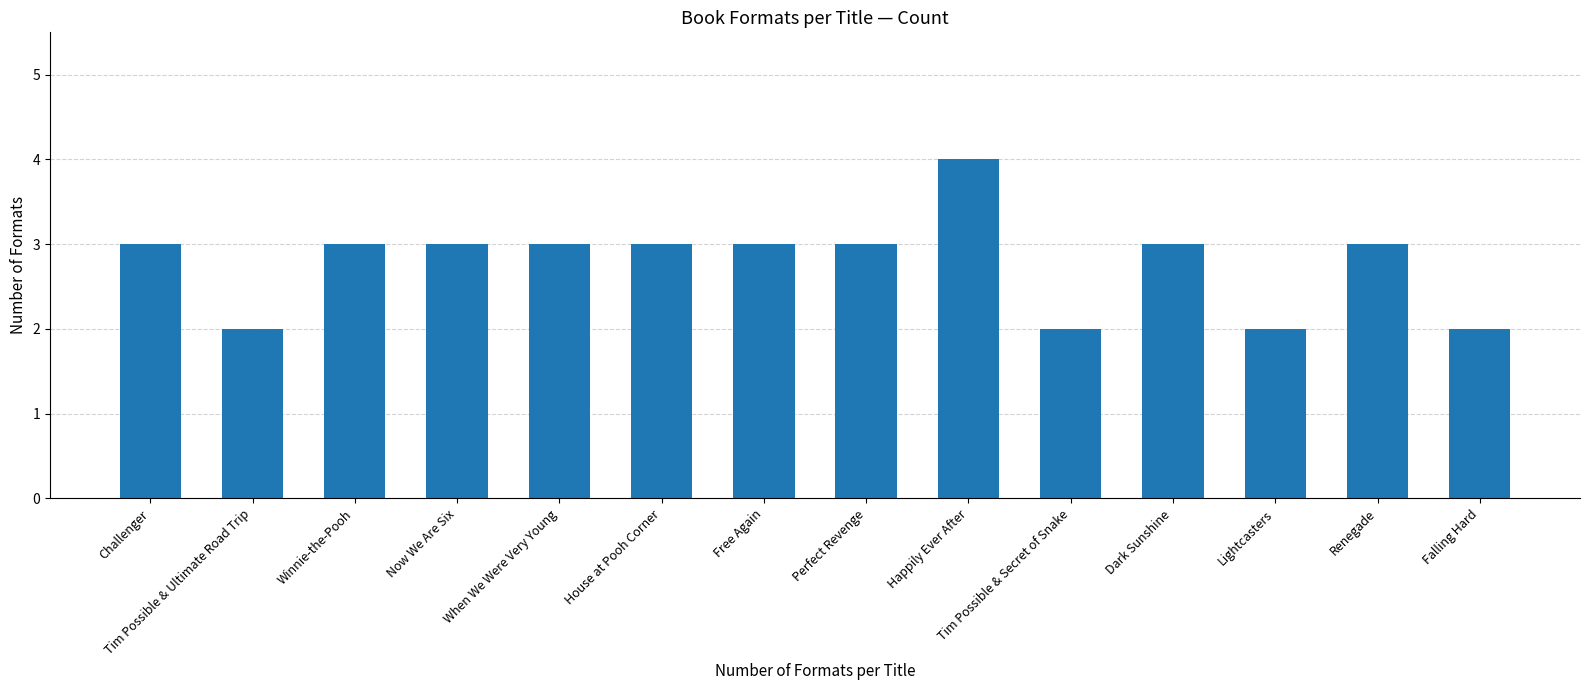

Reading left to right, what are all the values shown in this chart?

3	2	3	3	3	3	3	3	4	2	3	2	3	2